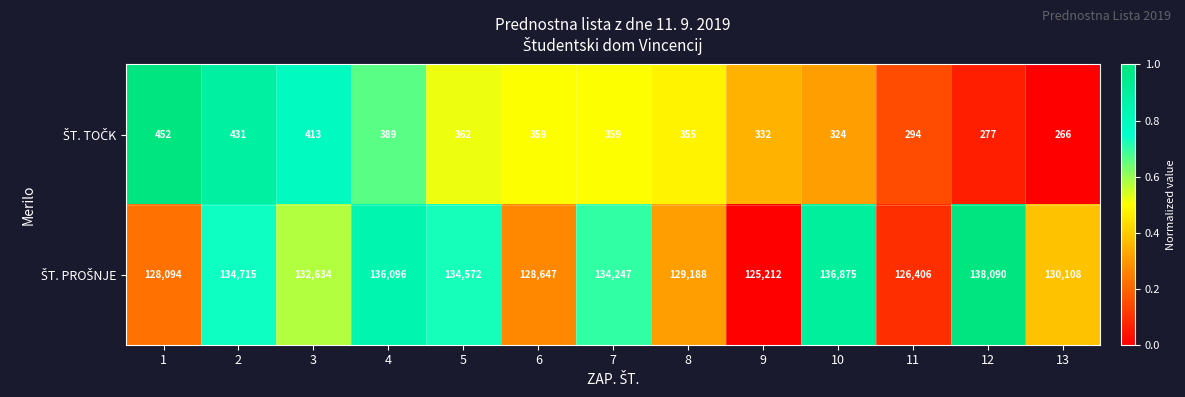

What is the spread (max minus min) of values at 2?

134284